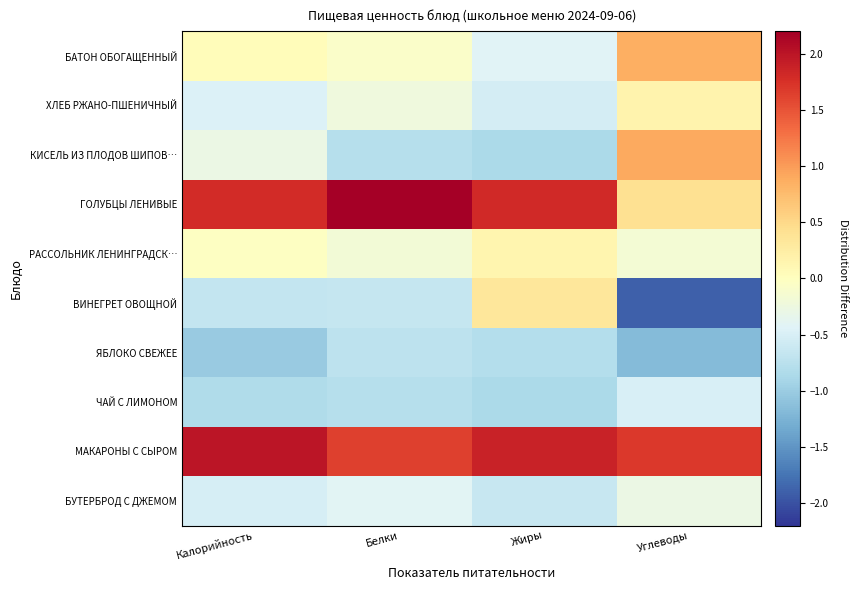

At Жиры, list the series in order from largest to smallest.

МАКАРОНЫ С СЫРОМ, ГОЛУБЦЫ ЛЕНИВЫЕ, ВИНЕГРЕТ ОВОЩНОЙ, РАССОЛЬНИК ЛЕНИНГРАДСК…, БАТОН ОБОГАЩЕННЫЙ, ХЛЕБ РЖАНО-ПШЕНИЧНЫЙ, БУТЕРБРОД С ДЖЕМОМ, ЯБЛОКО СВЕЖЕЕ, ЧАЙ С ЛИМОНОМ, КИСЕЛЬ ИЗ ПЛОДОВ ШИПОВ…